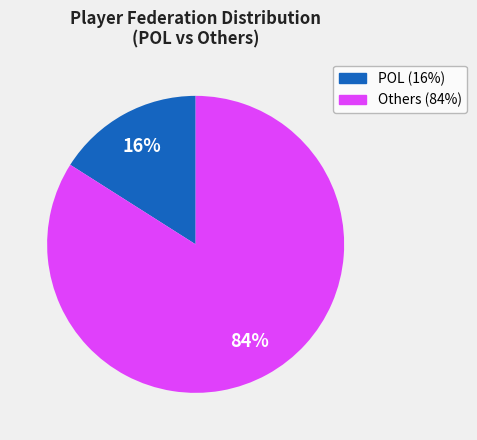

To the nearest percent, what is the difference between the largest and smallest slice percentages?

68%